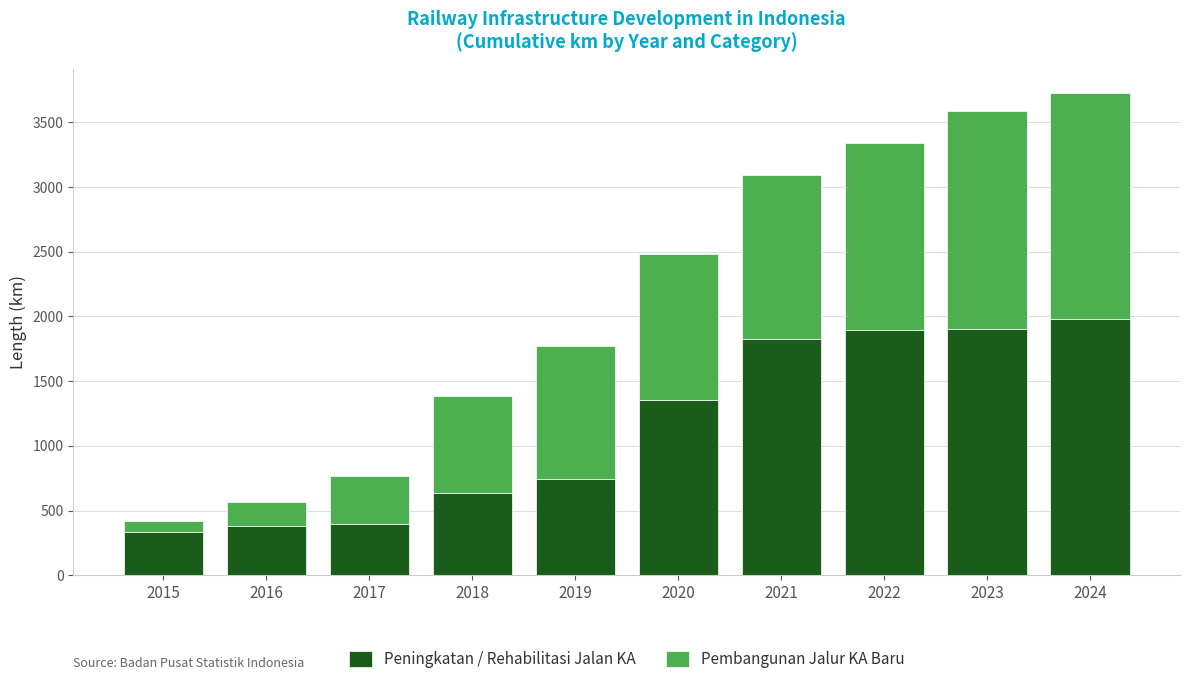

True or false: Peningkatan / Rehabilitasi Jalan KA has a value of 2652.7 at 2022.

False